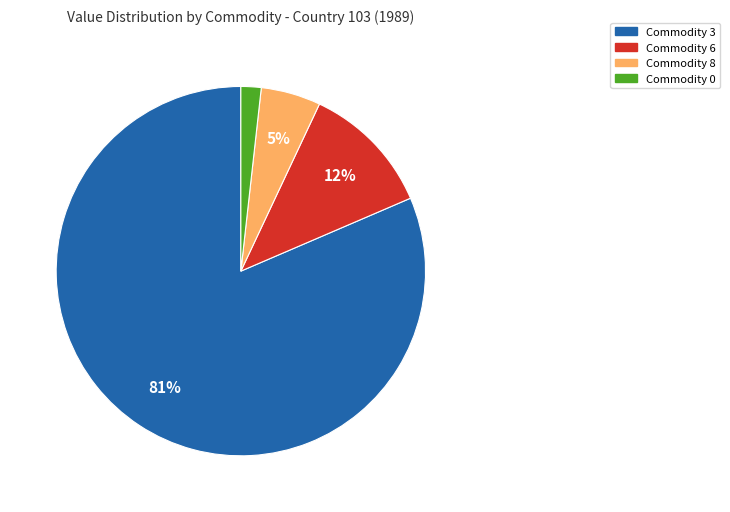

To the nearest percent, what is the average slice percentage?

25%